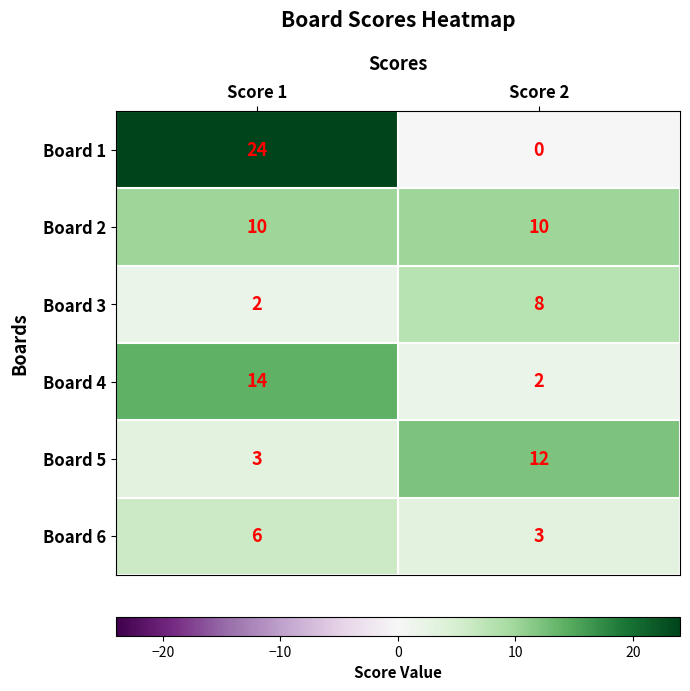

What is the sum of all Board 1 values?

24